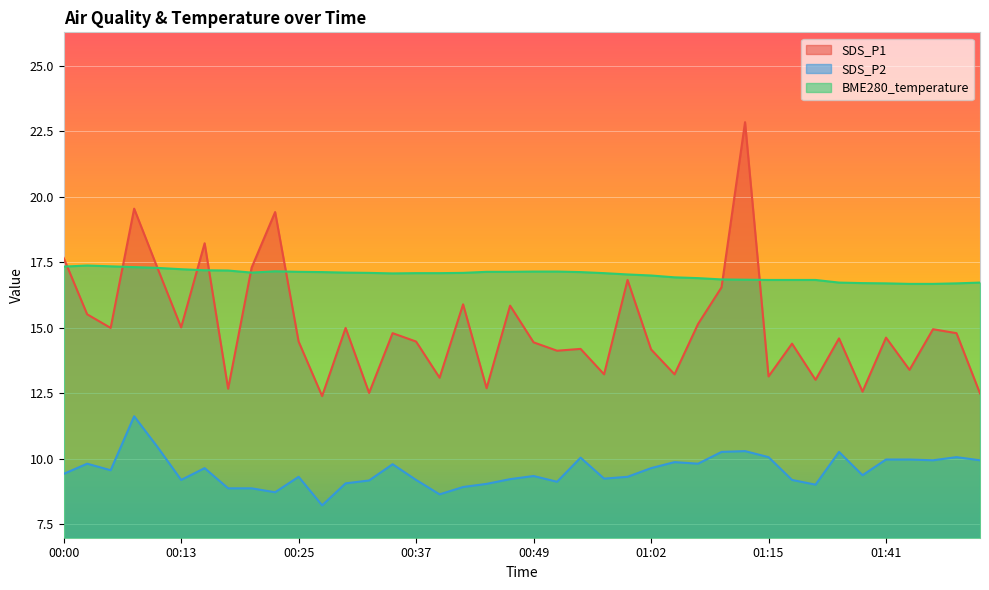

At which label does SDS_P2 first exceed 9?

00:00